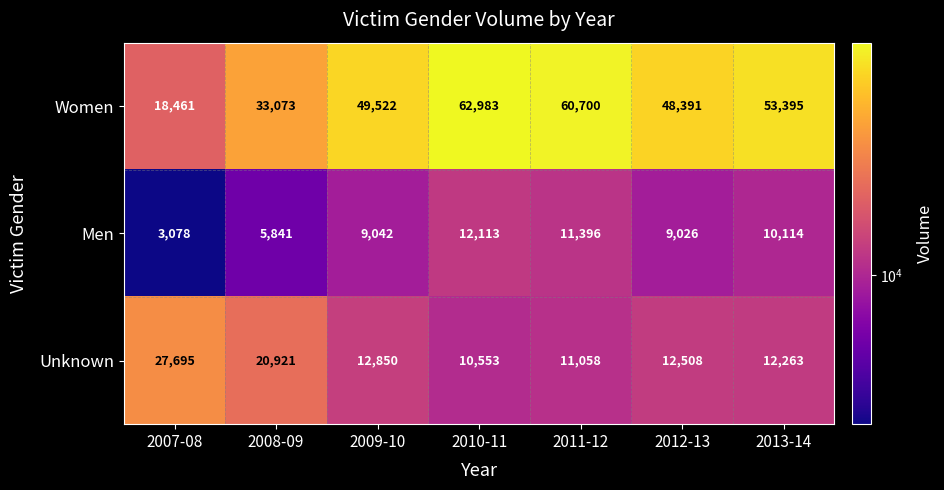

What is the sum of the Men values at 2012-13 and 2010-11?

21139